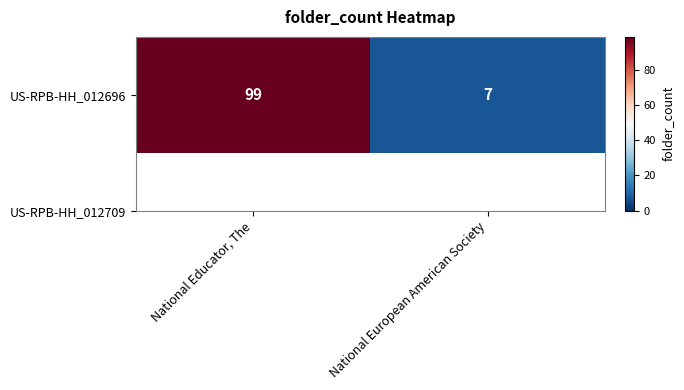

Rank the categories by value from lowest to highest.

National European American Society, National Educator, The